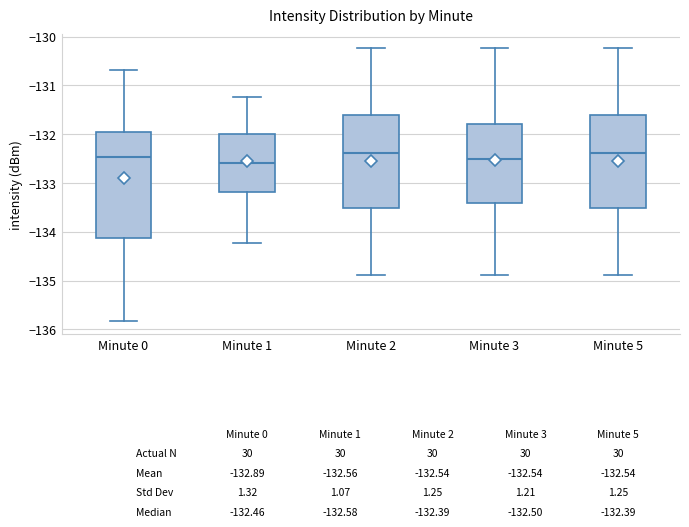

Where does the upper whisker of the box for Minute 1 end on the y-axis? The values are not printed on the chart, so give them approximately, as read against the axis.

-131.2